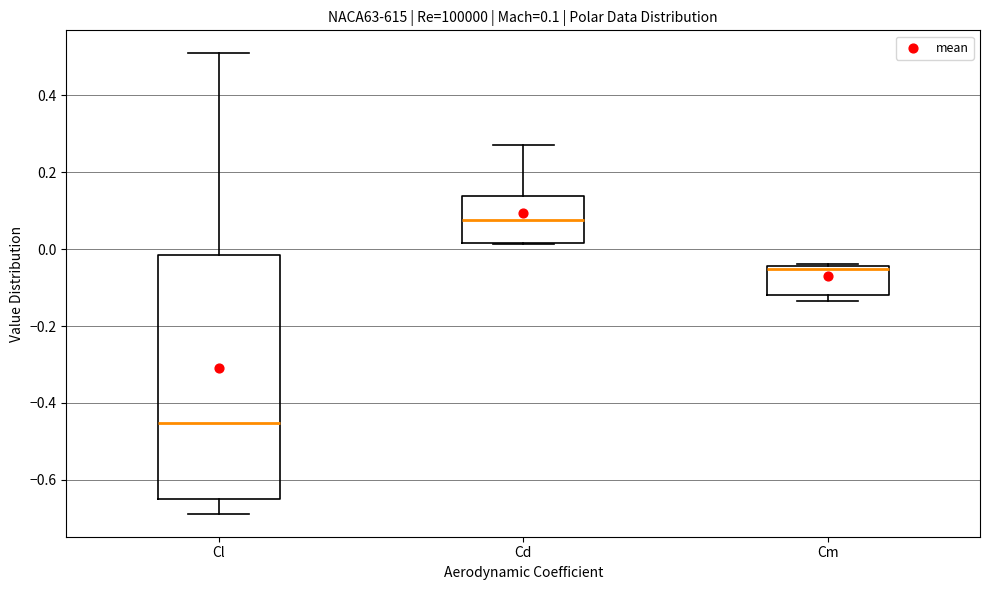

Which box is the tallest, from its lower edge to its upper edge?

Cl